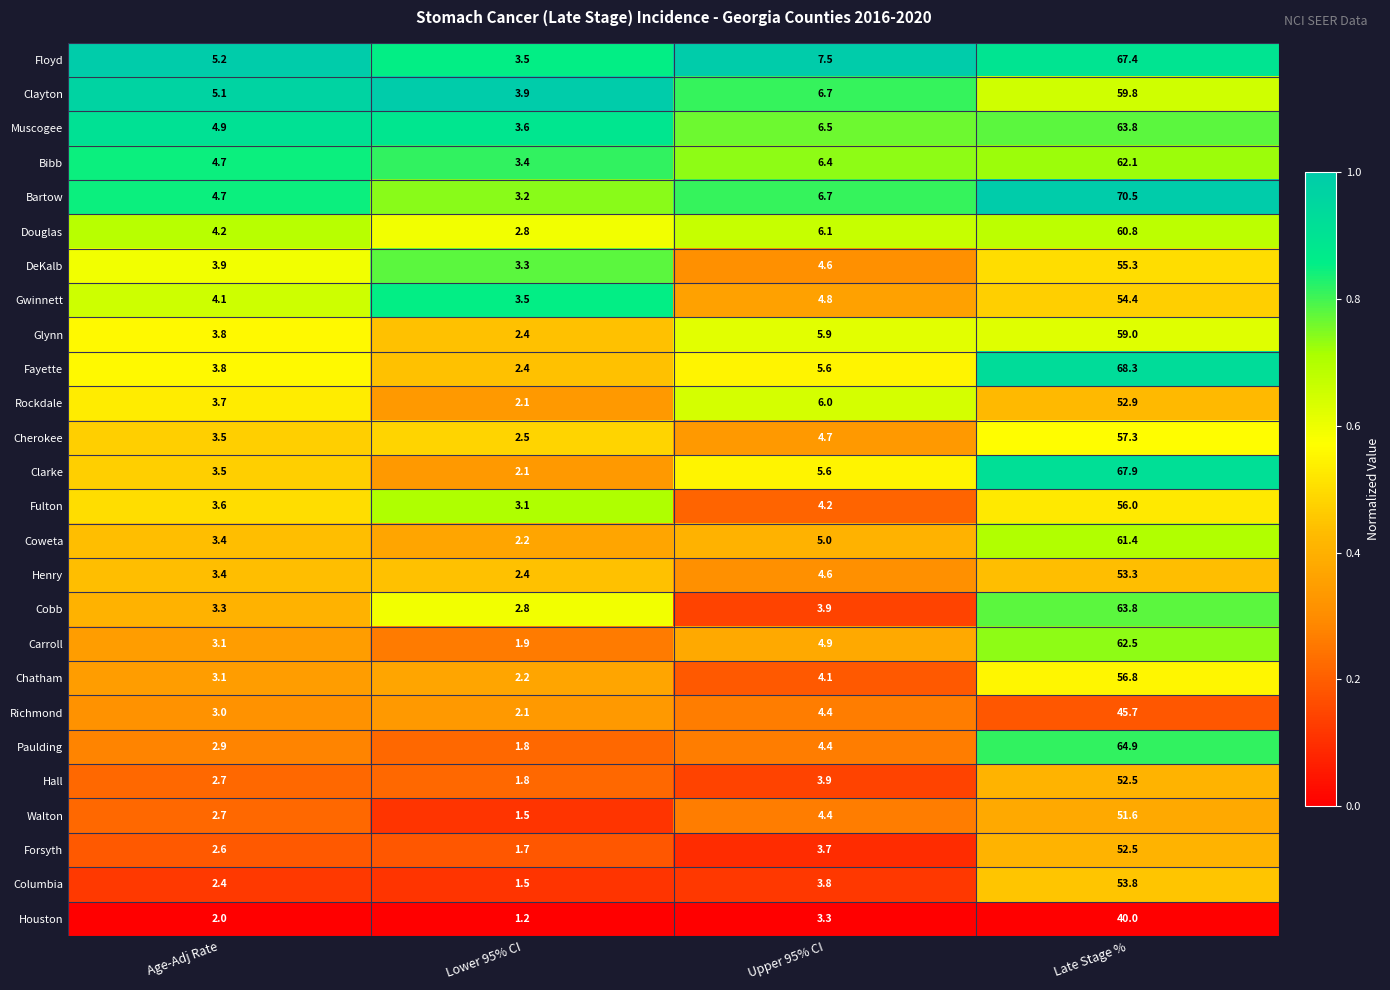

Where is Carroll nearest to the value 32?

Upper 95% CI